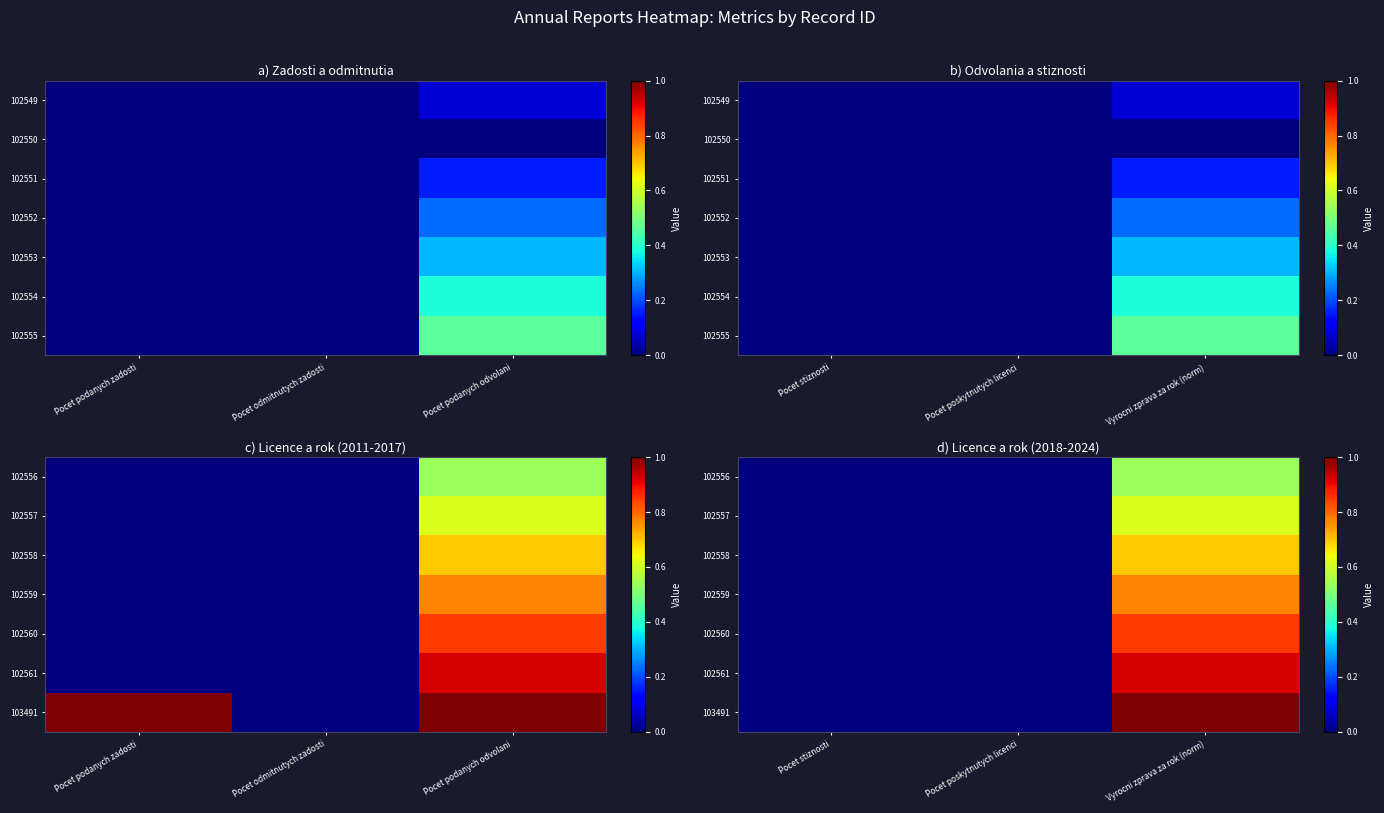

Which series has the largest total across all categories?

103491